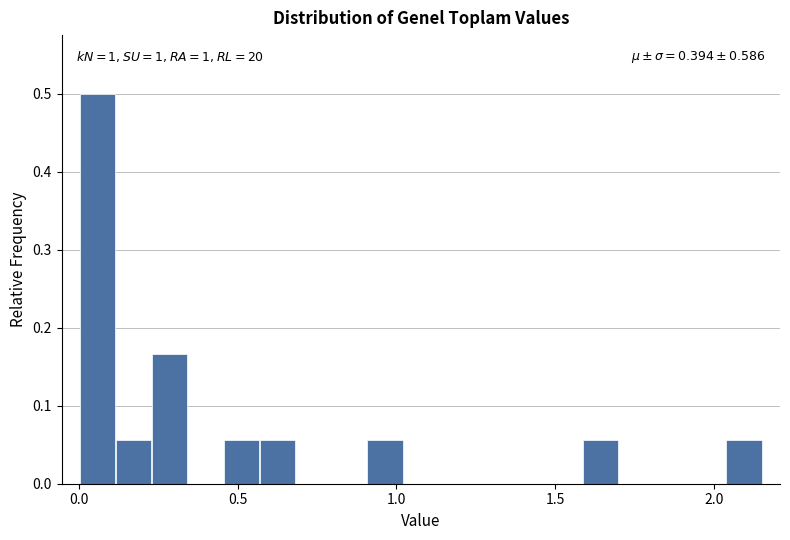

Read against the x-axis, roughly where is the centre of the tallest bar?

0.05